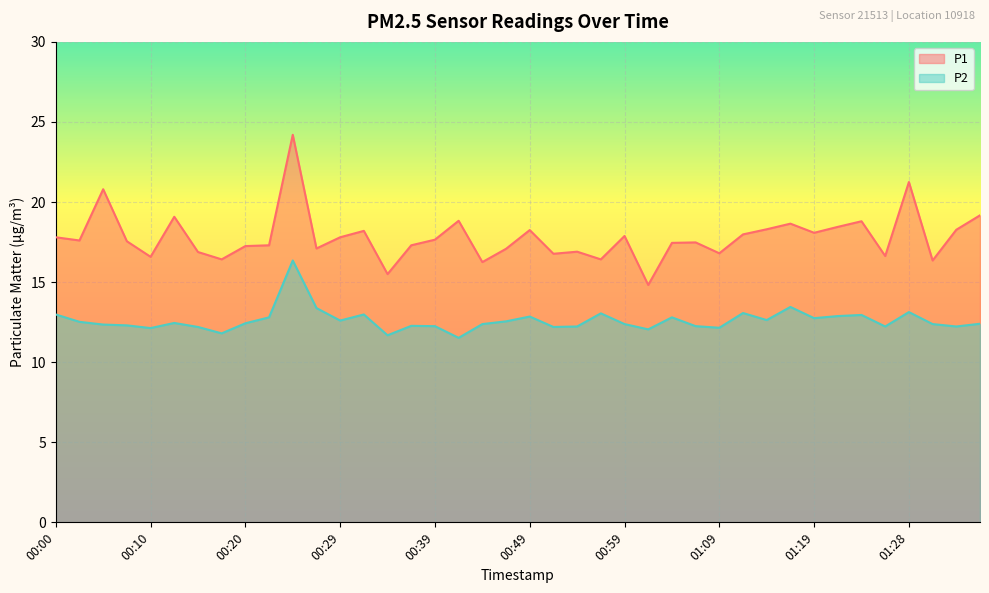

At which label does P2 first exceed 12?

00:00